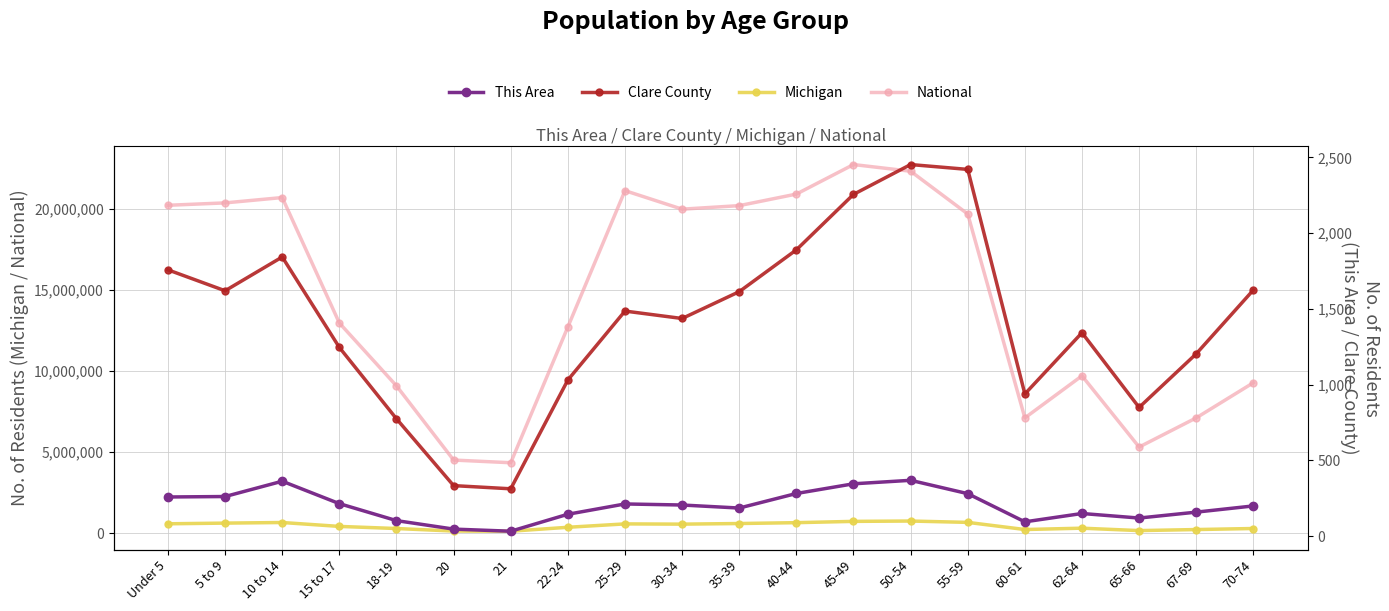

True or false: National has a value of 12144146 at 30-34.

False